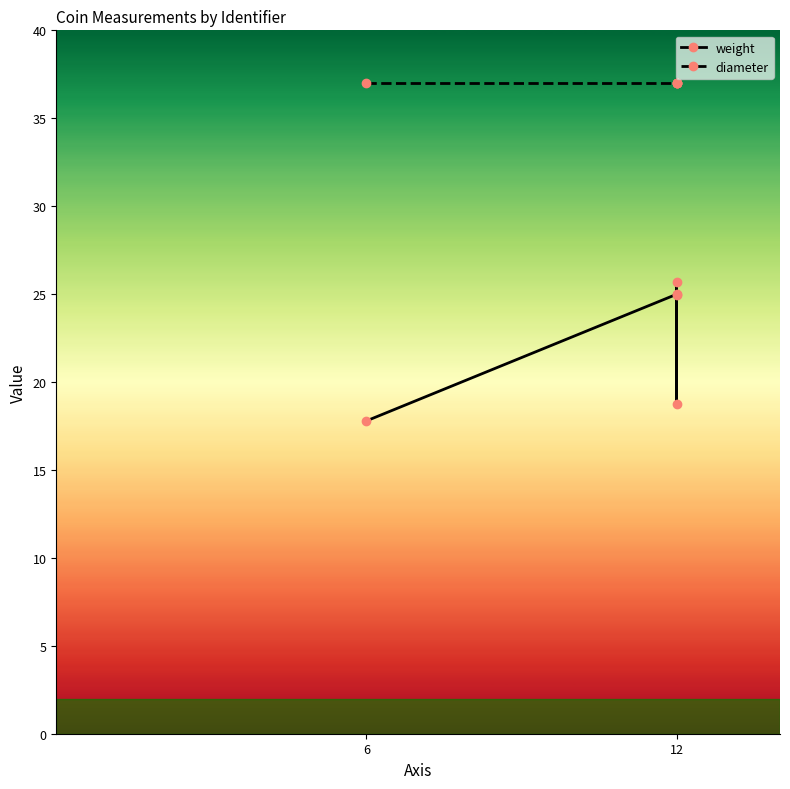

What is the maximum value shown in the chart?

37.0